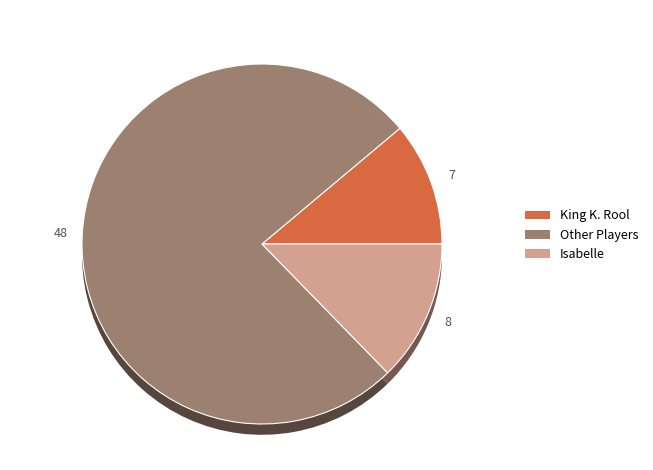

Which slice is the largest?

Isabelle